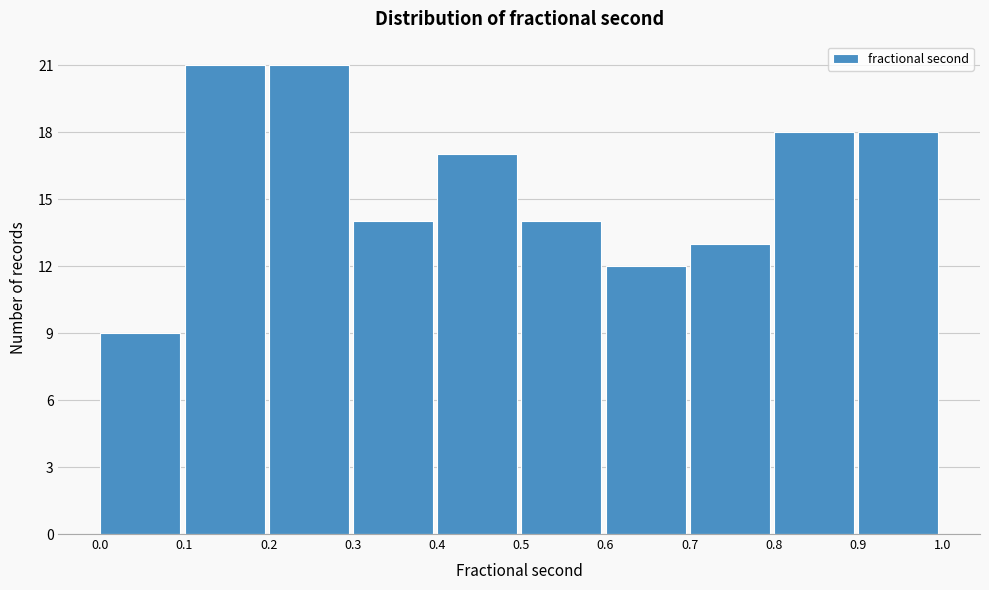

Reading left to right, transcribe this chart: for each bar, give the range it covers on the x-axis and its height. The values are not printed on the chart, so give them approximately, as read against the axis.

0.0 to 0.1: 9
0.1 to 0.2: 21
0.2 to 0.3: 21
0.3 to 0.4: 14
0.4 to 0.5: 17
0.5 to 0.6: 14
0.6 to 0.7: 12
0.7 to 0.8: 13
0.8 to 0.9: 18
0.9 to 1.0: 18